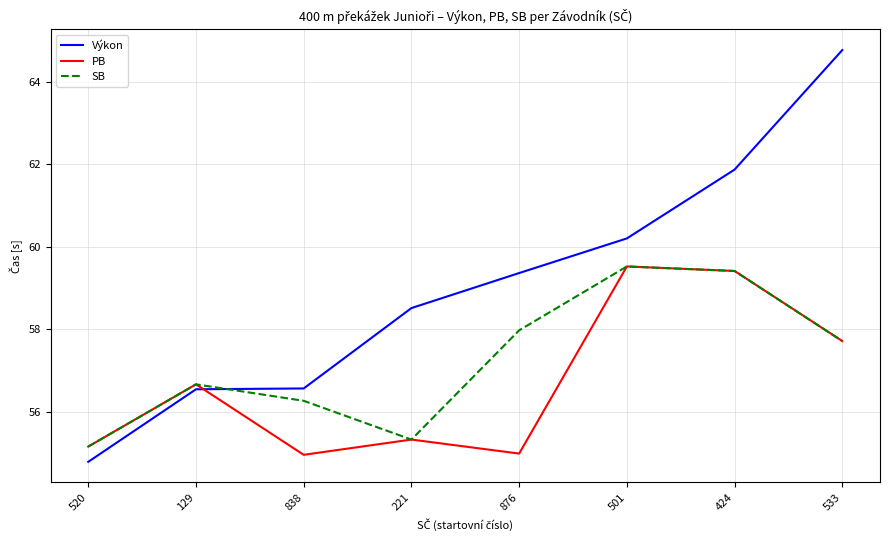

Is the value of Výkon at 129 greater than the value of PB at 424?

No